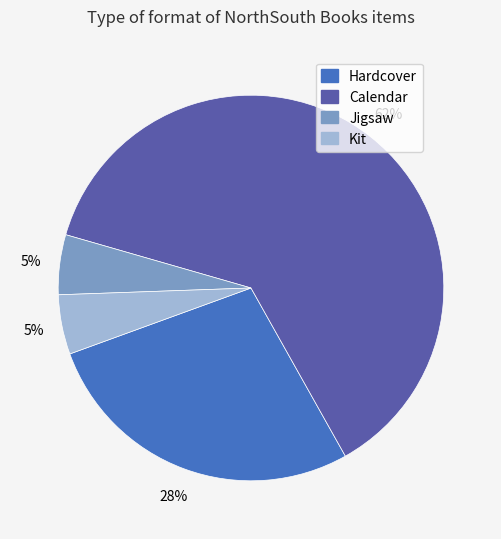

Is Calendar the majority of the pie?

Yes